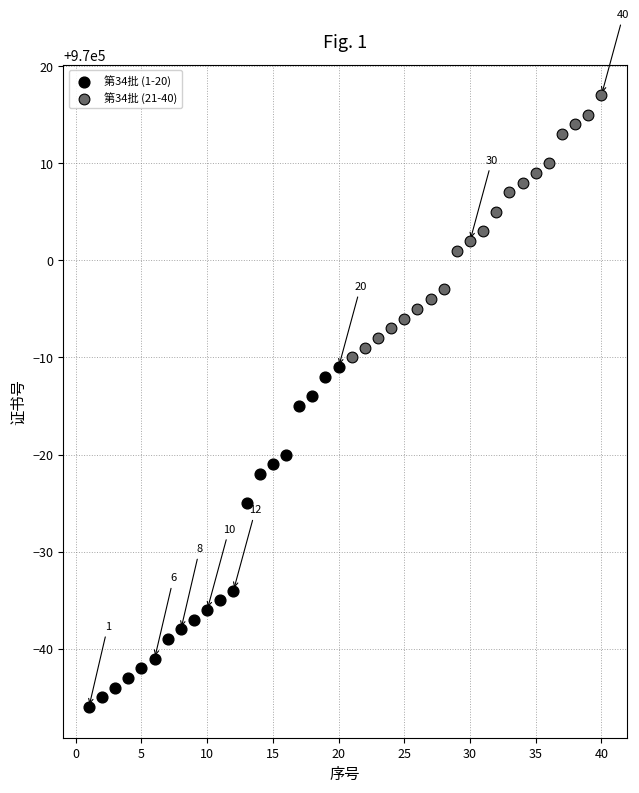

Which series has the largest Y range (max minus min)?

第34批 (1-20)